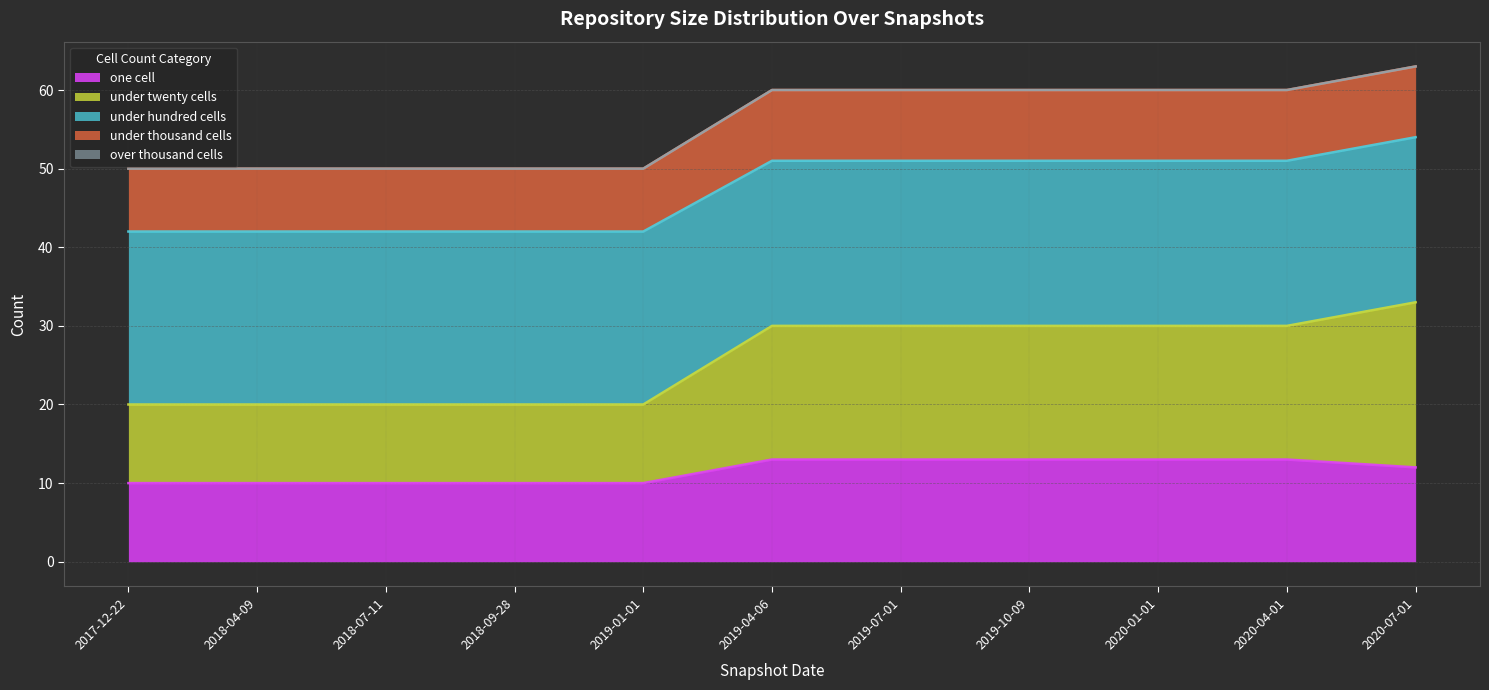

What is the total value across all series at 2017-12-22?

50